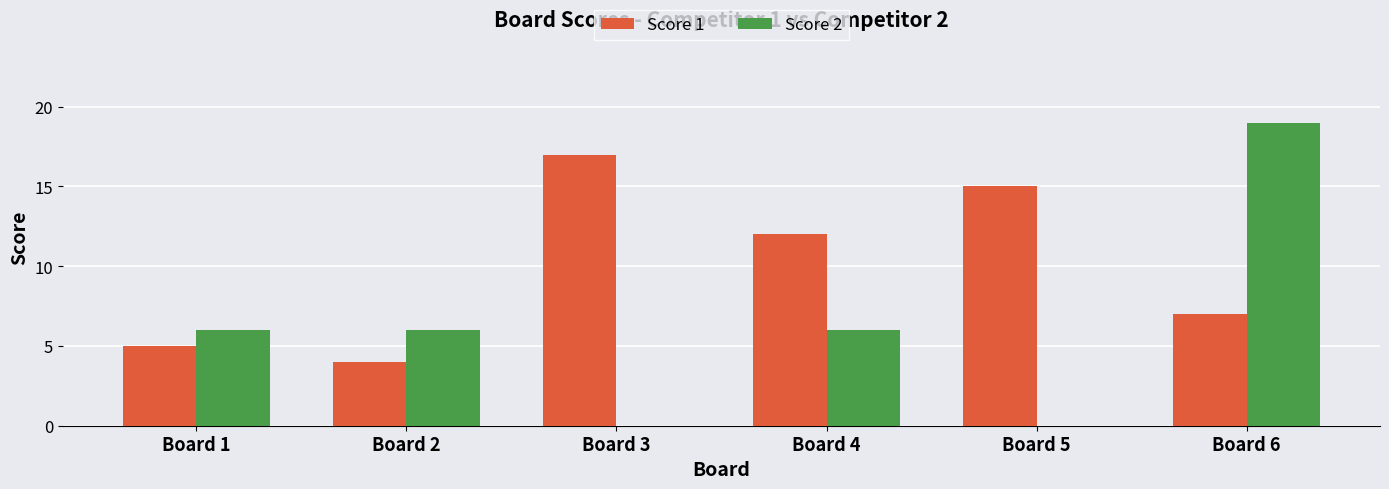

What are all the series names shown in the legend?

Score 1, Score 2